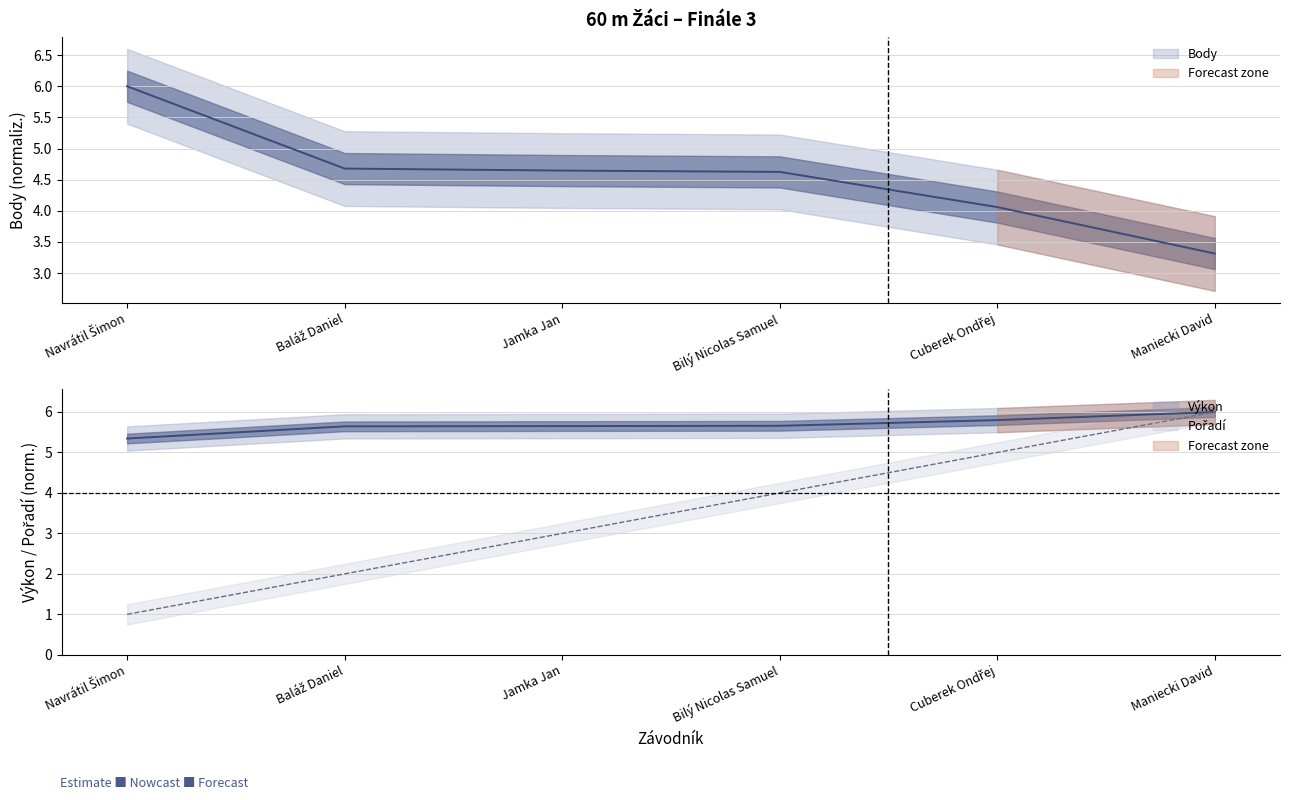

Between which two adjacent categories do Body and Výkon first intersect?

Navrátil Šimon and Baláž Daniel